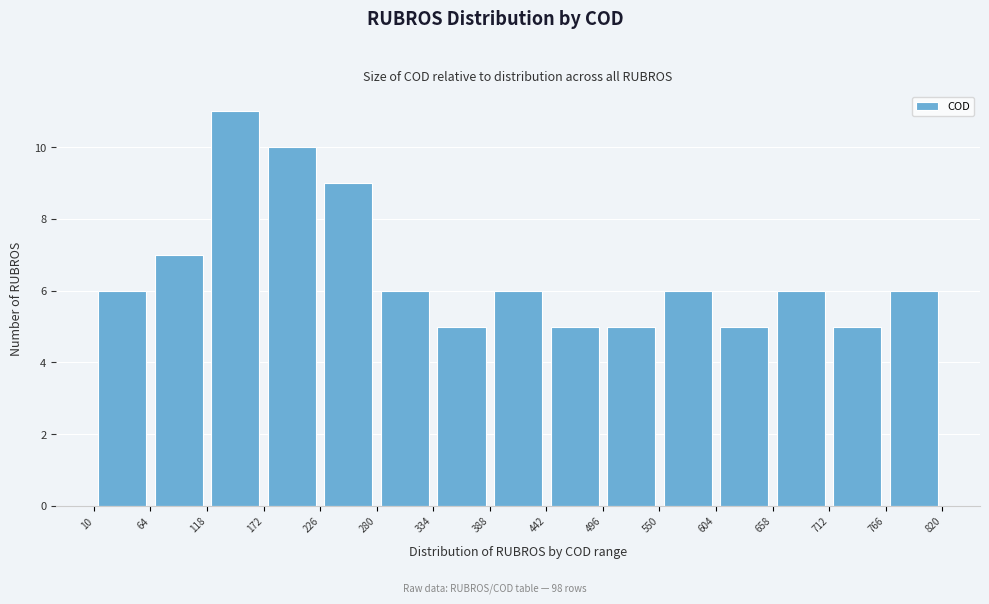

Reading left to right, list every bar in this chart as the range it spans on the x-axis followed by its height. The values are not printed on the chart, so give them approximately, as read against the axis.

10 to 64: 6
64 to 118: 7
118 to 172: 11
172 to 226: 10
226 to 280: 9
280 to 334: 6
334 to 388: 5
388 to 442: 6
442 to 496: 5
496 to 550: 5
550 to 604: 6
604 to 658: 5
658 to 712: 6
712 to 766: 5
766 to 820: 6